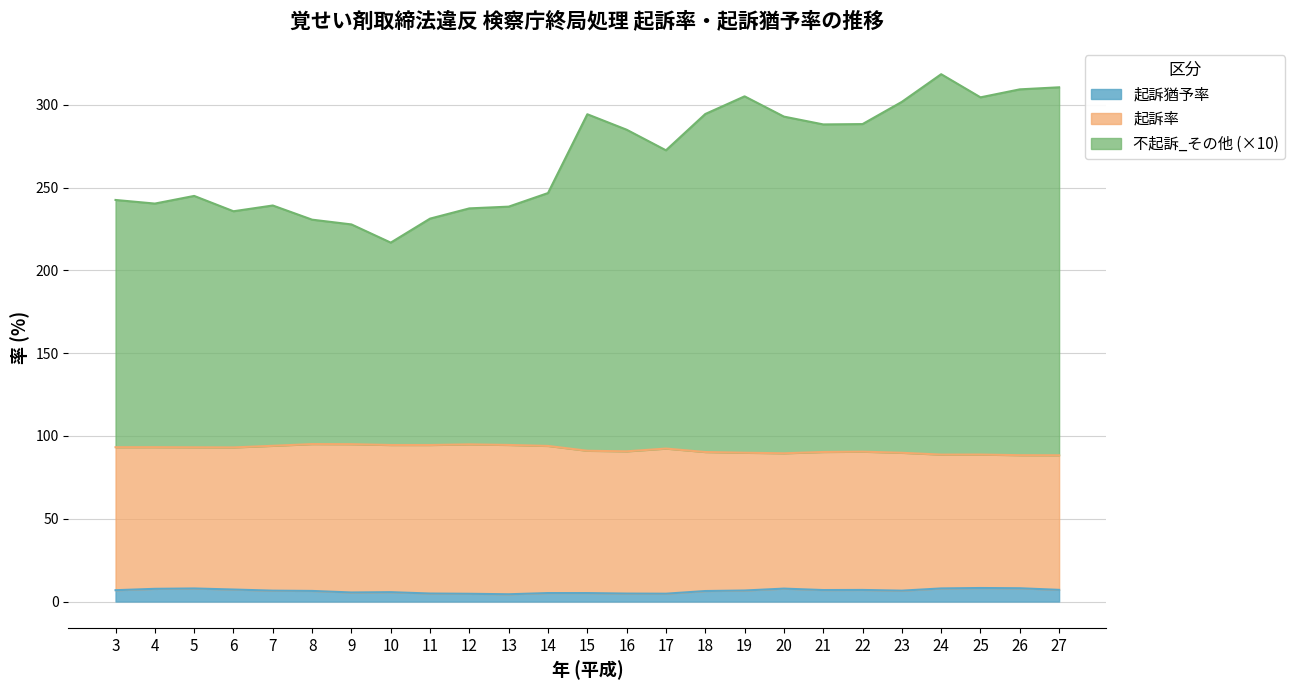

True or false: 起訴猶予率 has a value of 8.4 at 16.

False